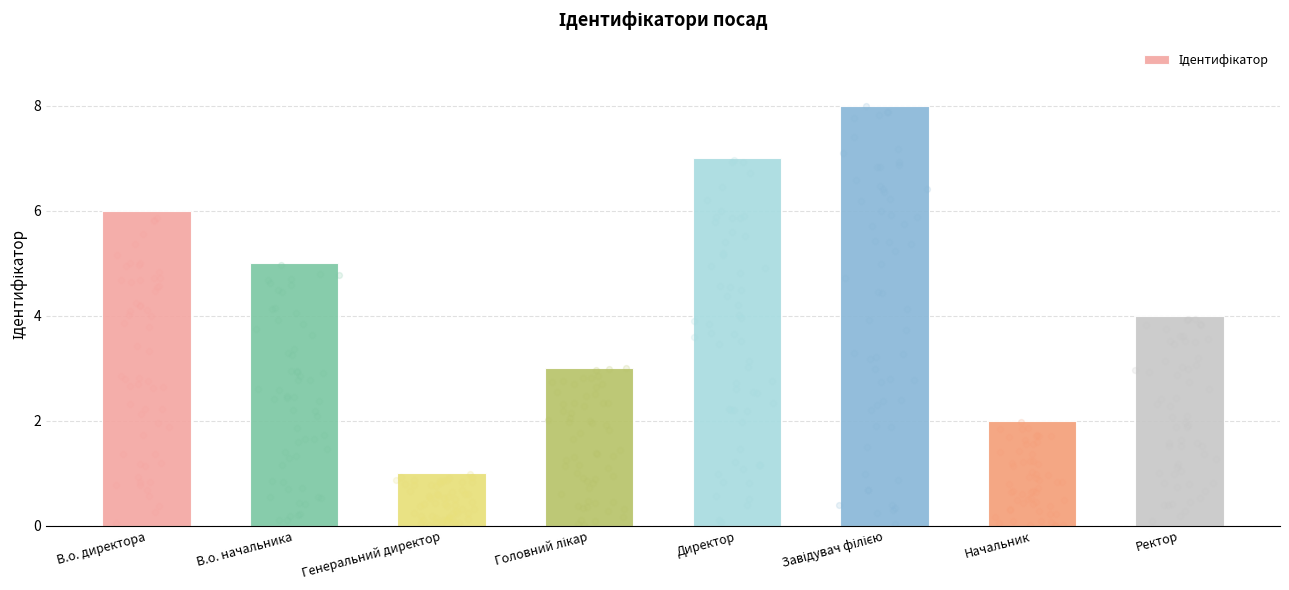

What is the change in value from В.о. директора to Директор?

+1